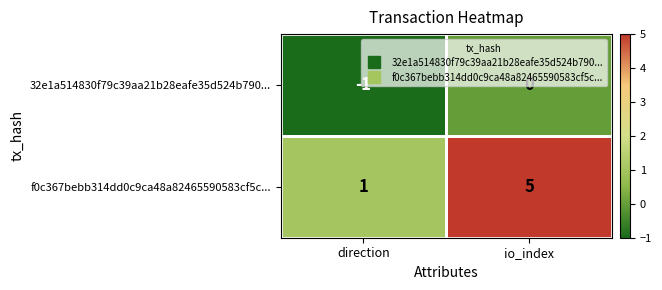

Between direction and io_index, which series saw the biggest shift?

f0c367bebb314dd0c9ca48a82465590583cf5c...